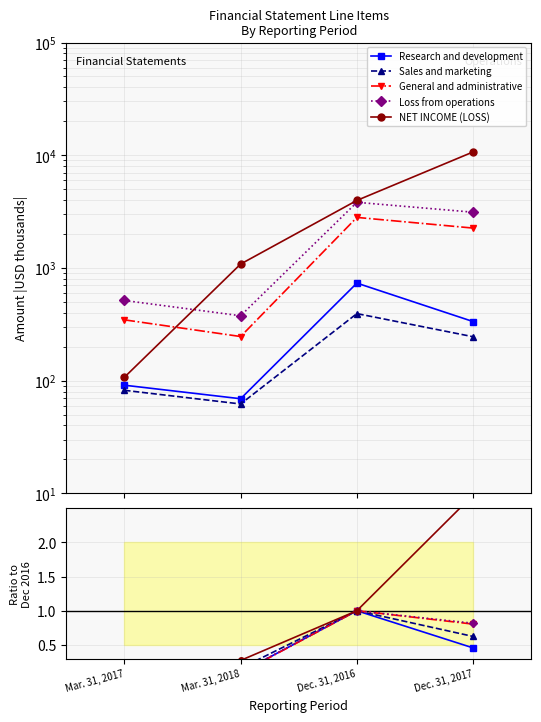

What is the label of the 4th point from the right?

Mar. 31, 2017